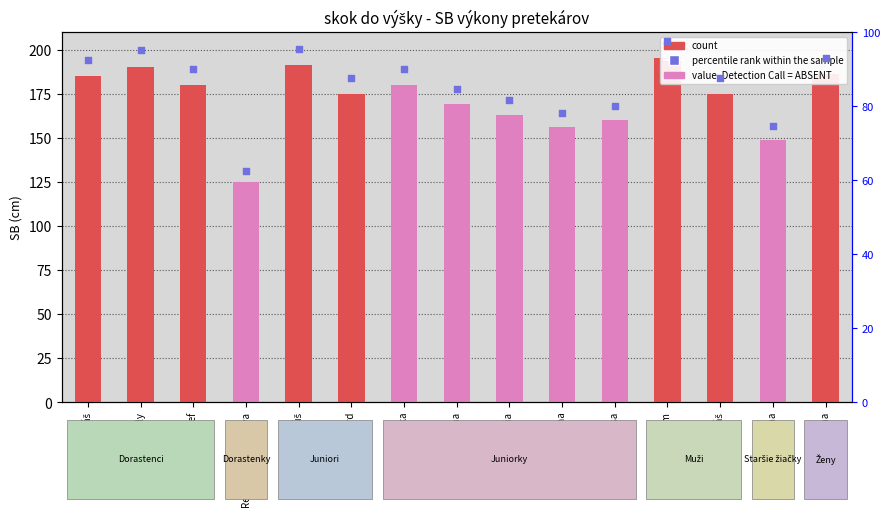

Which series has the largest Y range (max minus min)?

SB value